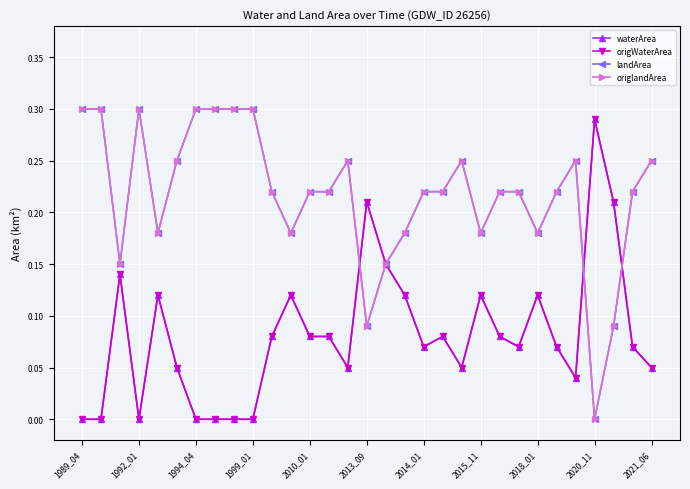

Is this an area chart (filled region under the line)?

No